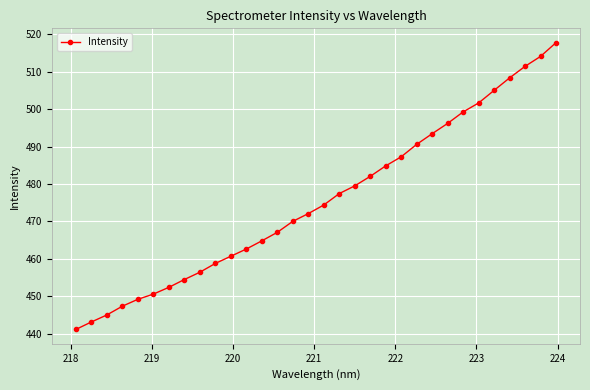

What is the minimum value shown in the chart?

441.1